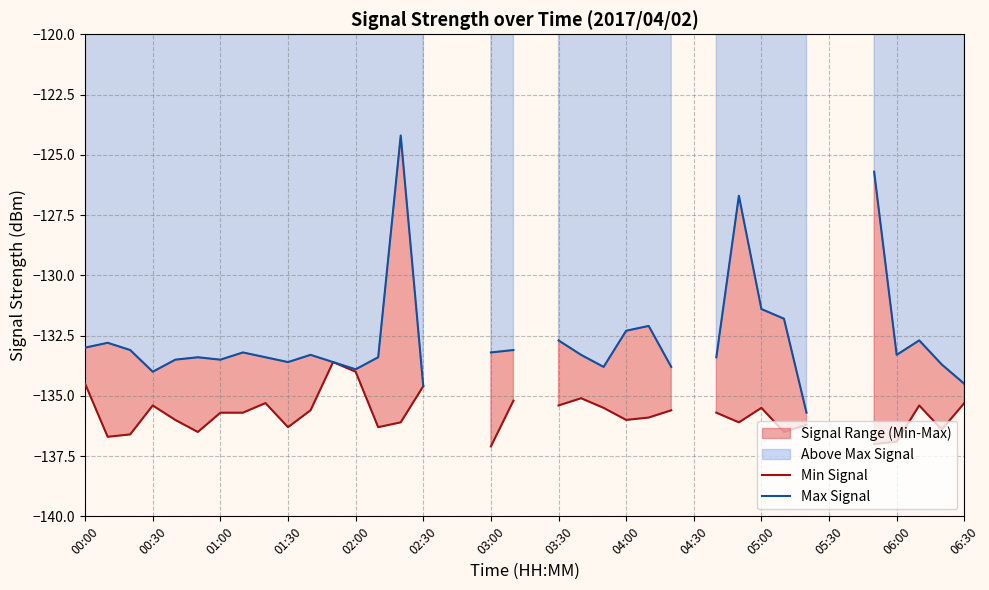

What is the sum of the Min Signal values at 00:30 and 18?

-273.8